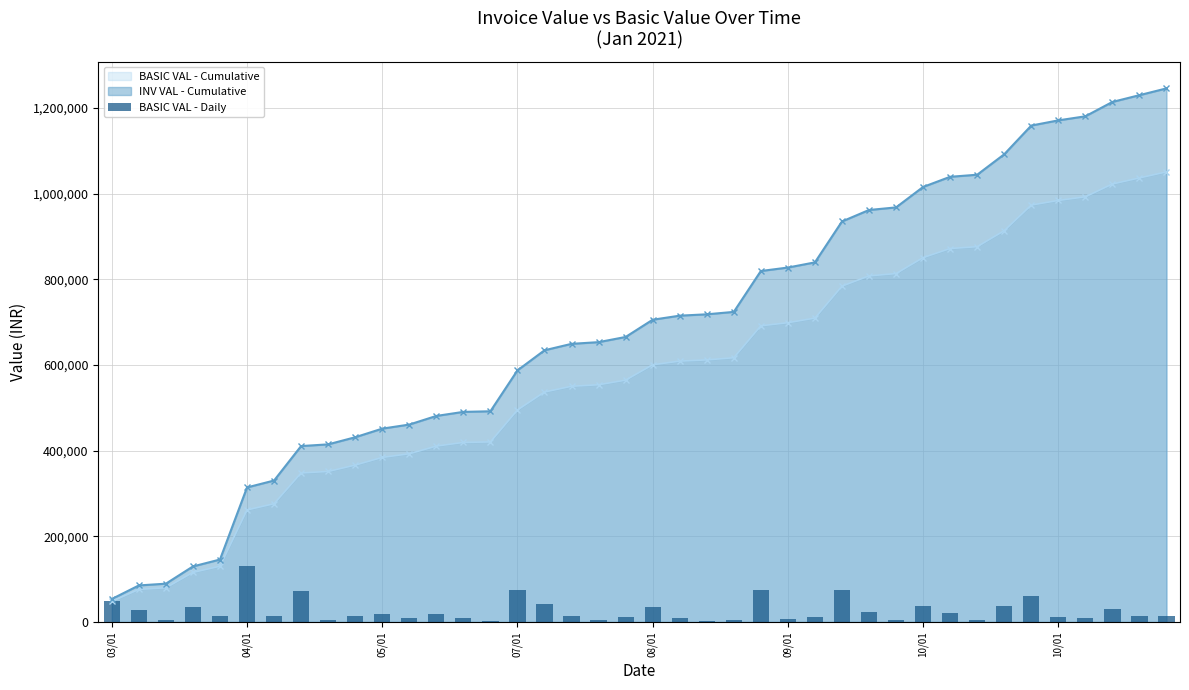

At which label does the data first exceed 14400?

03/01